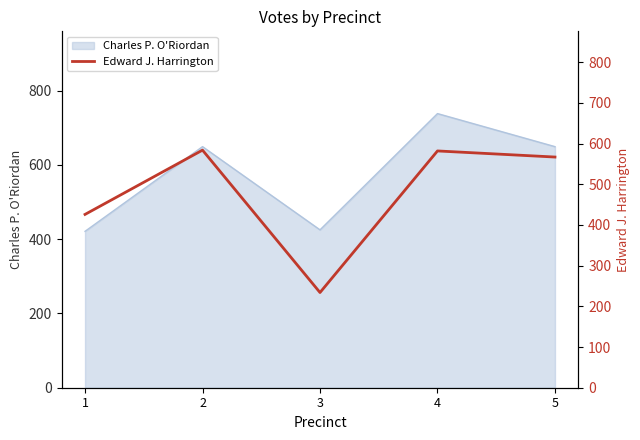

What is the highest value of the Charles P. O'Riordan series?

738